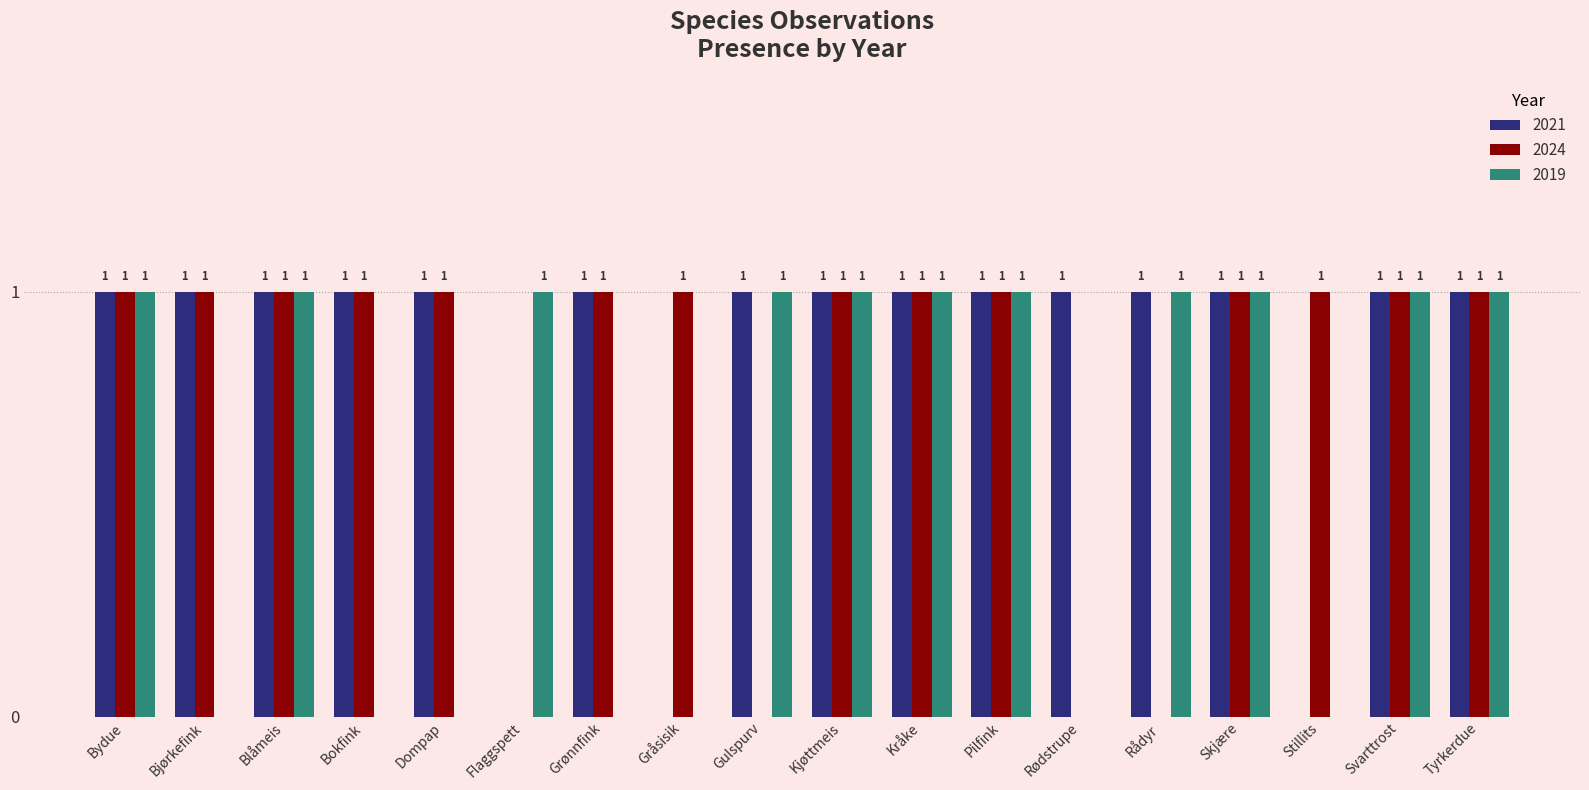

Which series changed the most between Grønnfink and Kjøttmeis?

2019